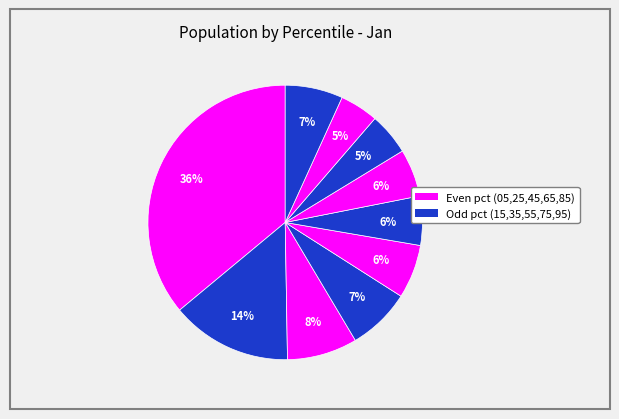

How many segments does this pie chart have?

10